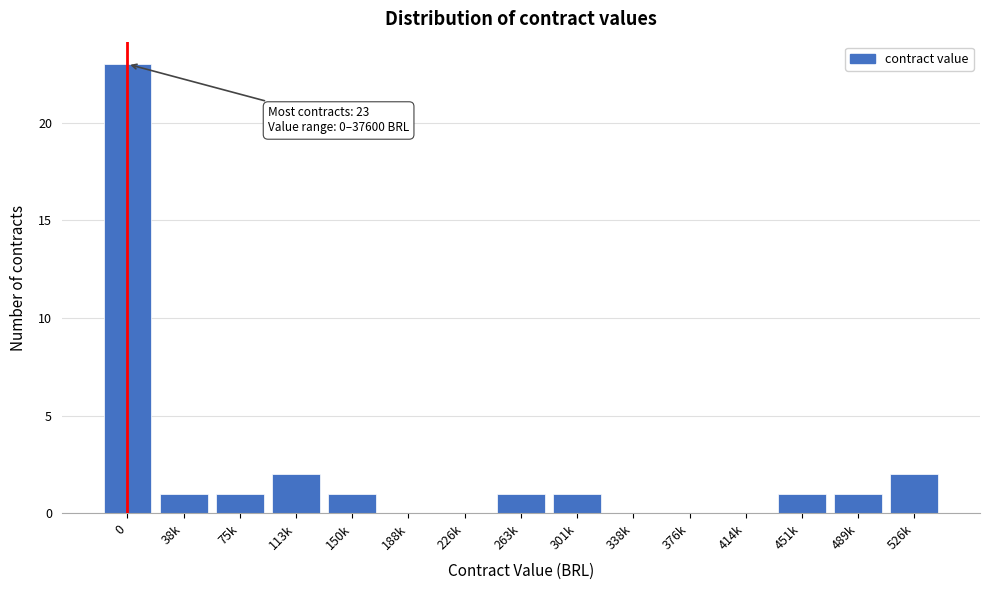

Reading left to right, transcribe all the data shown in this chart.

0=23	38k=1	75k=1	113k=2	150k=1	188k=0	226k=0	263k=1	301k=1	338k=0	376k=0	414k=0	451k=1	489k=1	526k=2